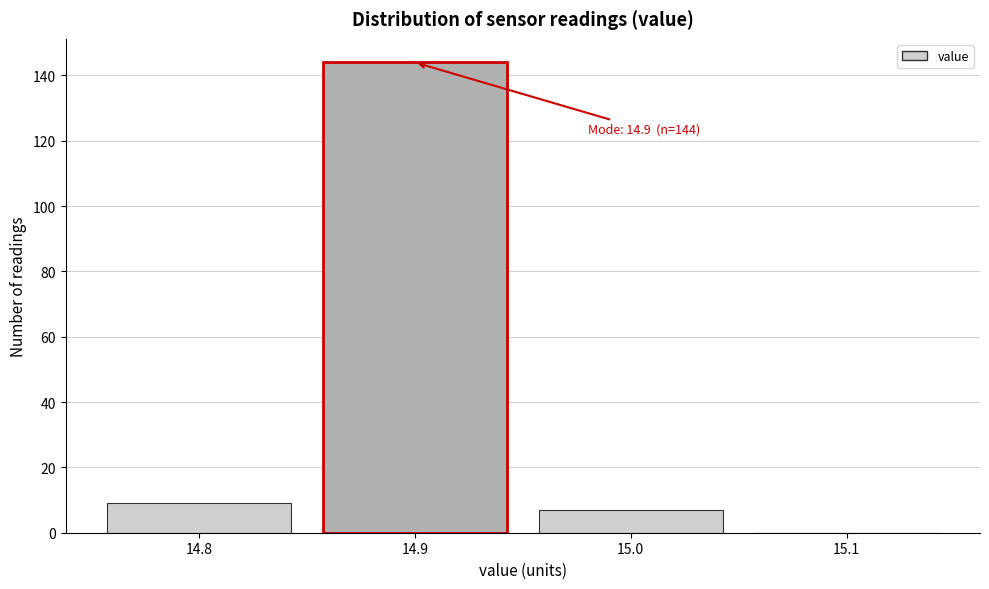

Reading right to left, list all the values displayed in this chart.

15.1=0	15.0=7	14.9=144	14.8=9